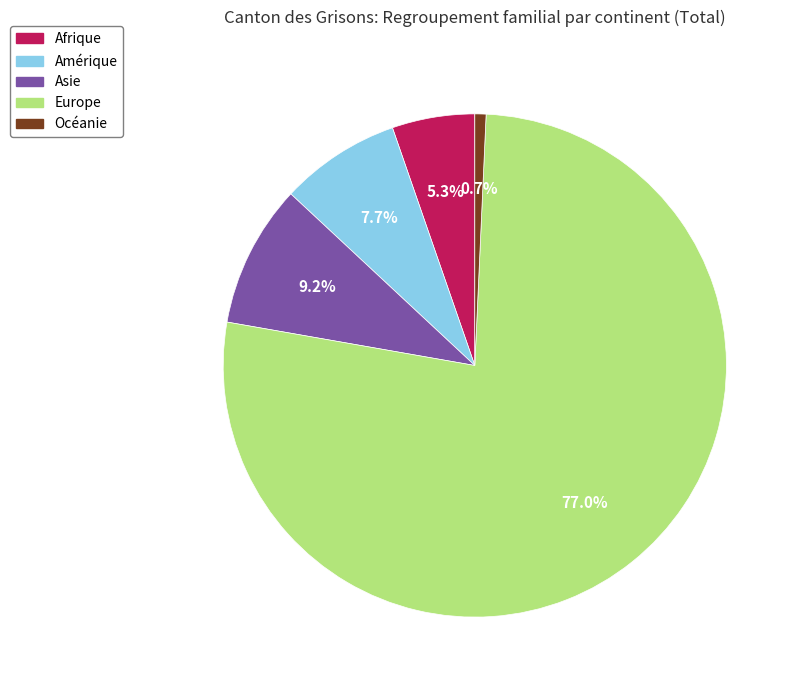

To the nearest percent, what percentage of the pie is Amérique?

8%